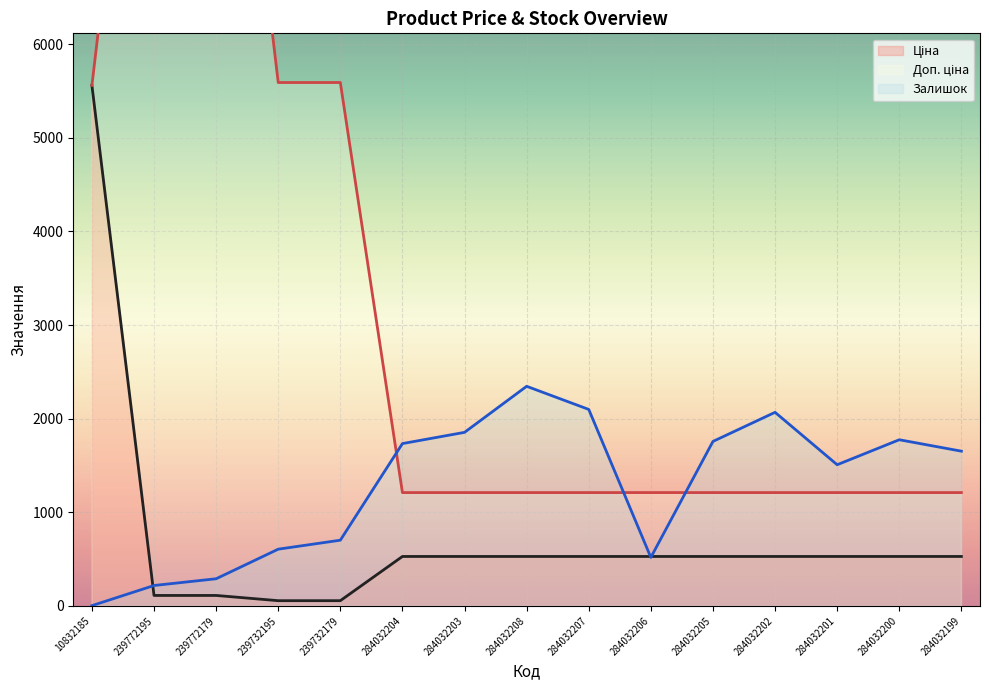

Which series has the largest total across all categories?

Доп. ціна